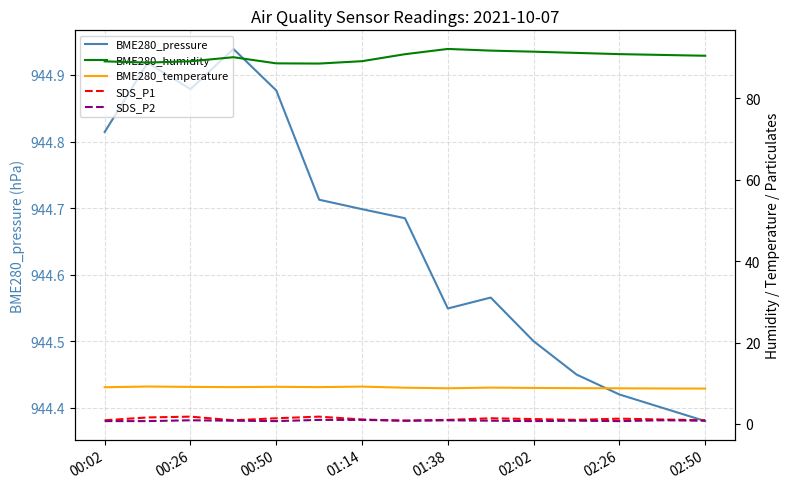

At which label is BME280_pressure closest to 944?

02:50